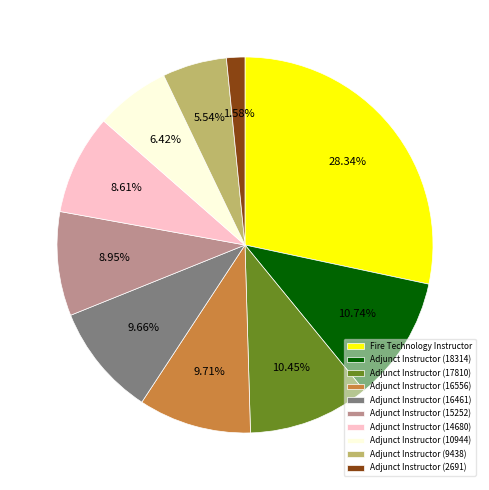

Does Adjunct Instructor (17810) represent more than half of the total?

No